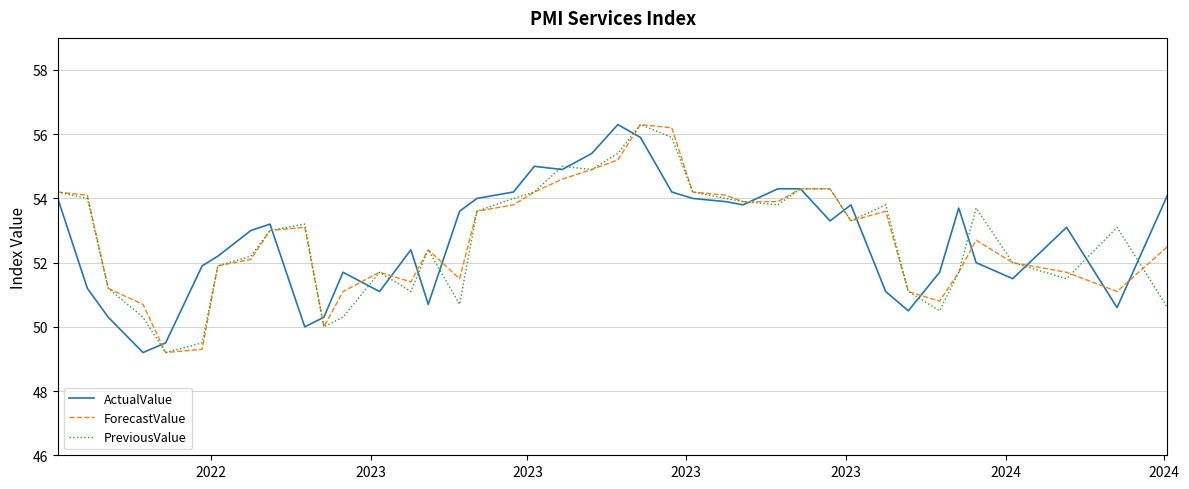

What is the greatest value displayed?

56.3